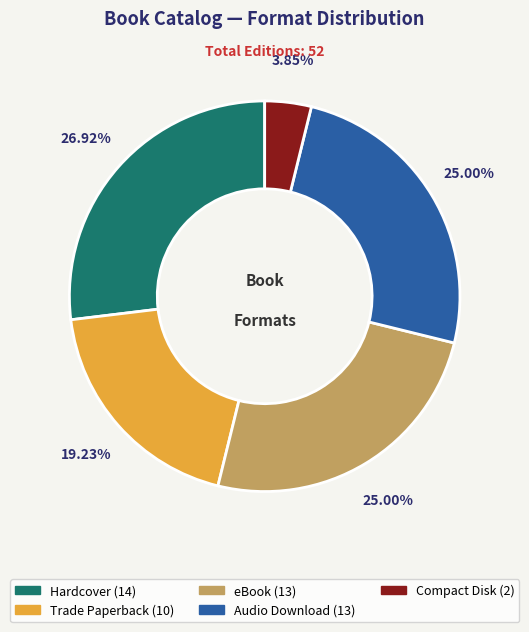

Combined, what portion of the pie is Trade Paperback and Compact Disk?

23.1%